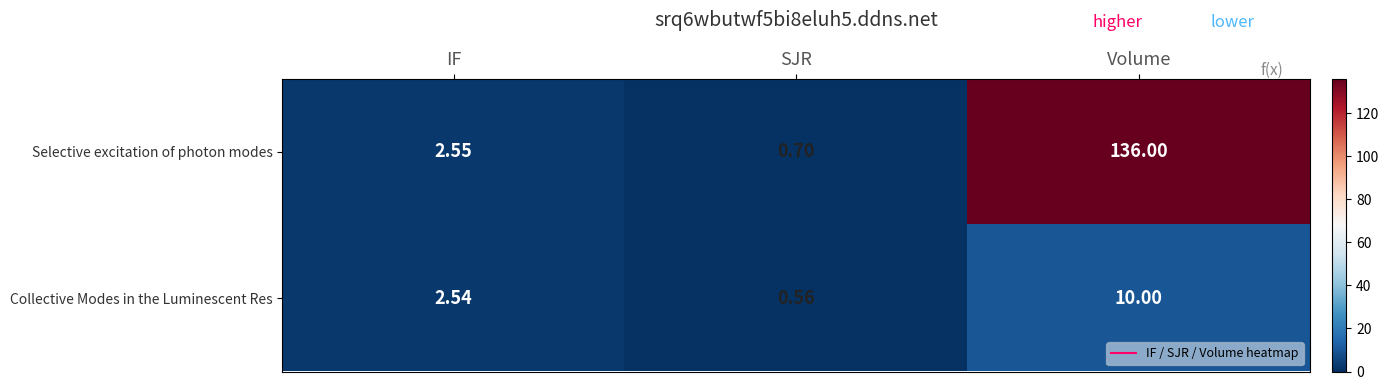

Rank the series by their average value, from lowest to highest.

Collective Modes in the Luminescent Res, Selective excitation of photon modes